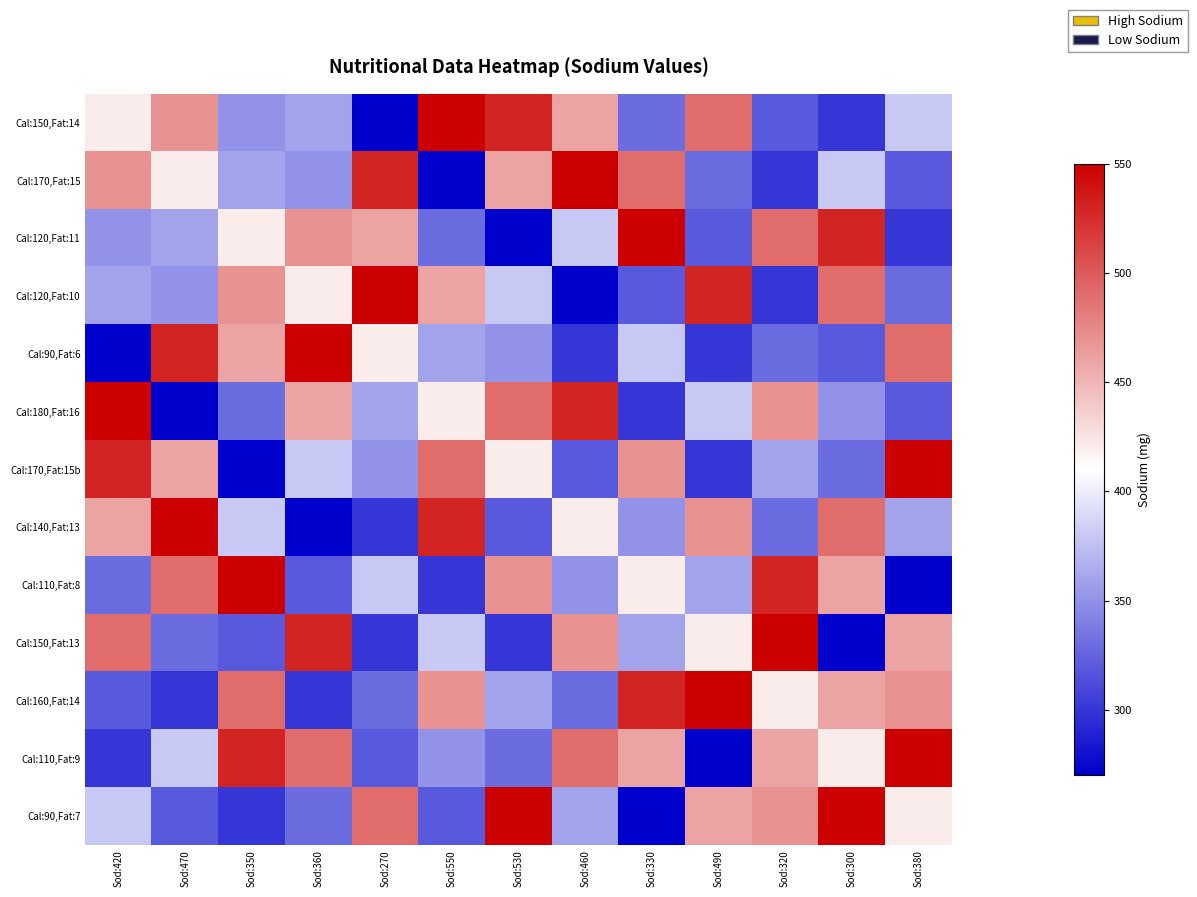

What is the total value across all series at Sod:530?

5230